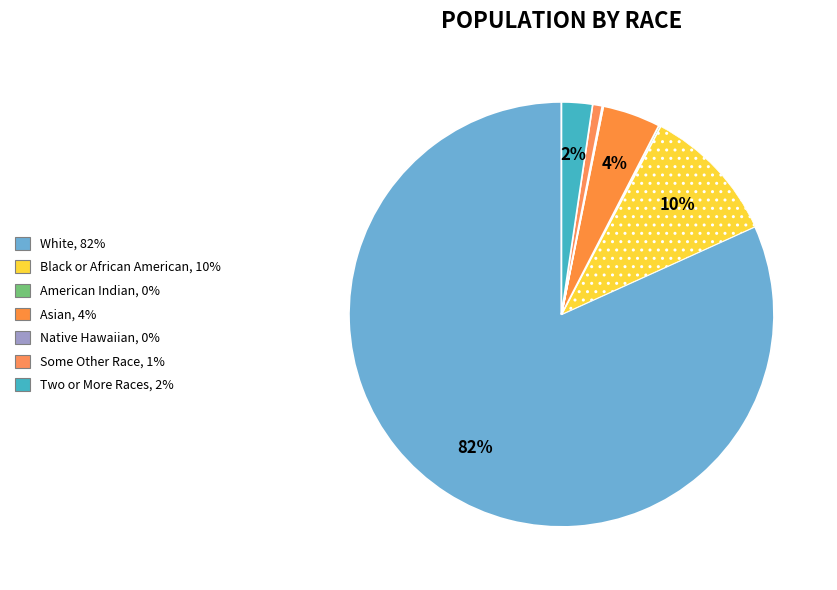

To the nearest percent, what is the difference between the largest and smallest slice percentages?

82%